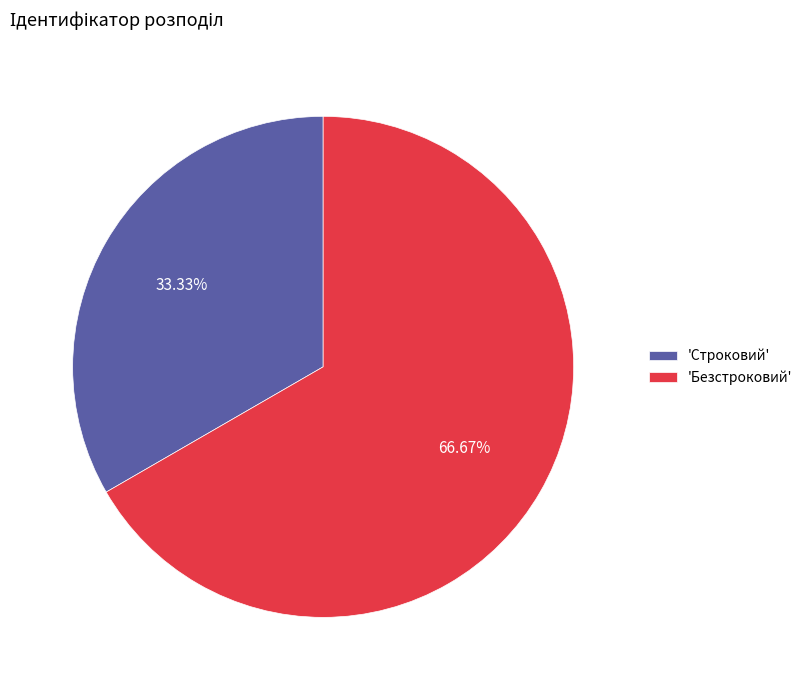

What is the smallest slice in the pie chart?

'Строковий'